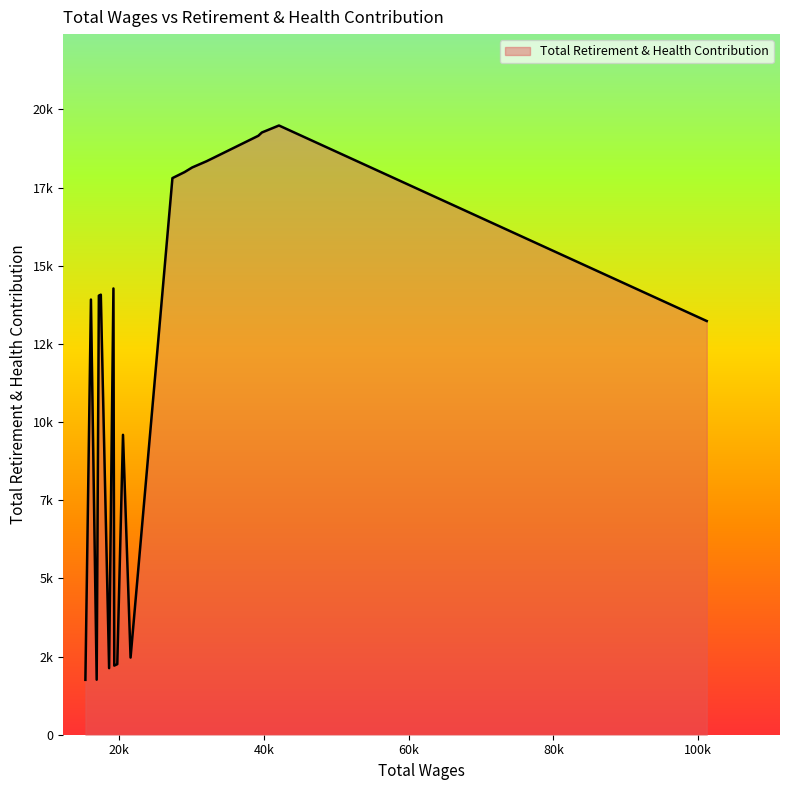

Does the chart display data point markers on the line(s)?

No